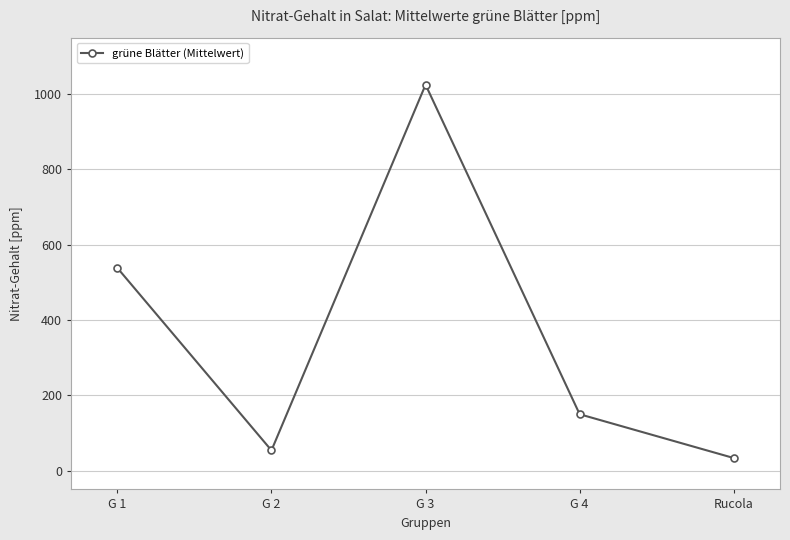

What position from the right is G 3?

3